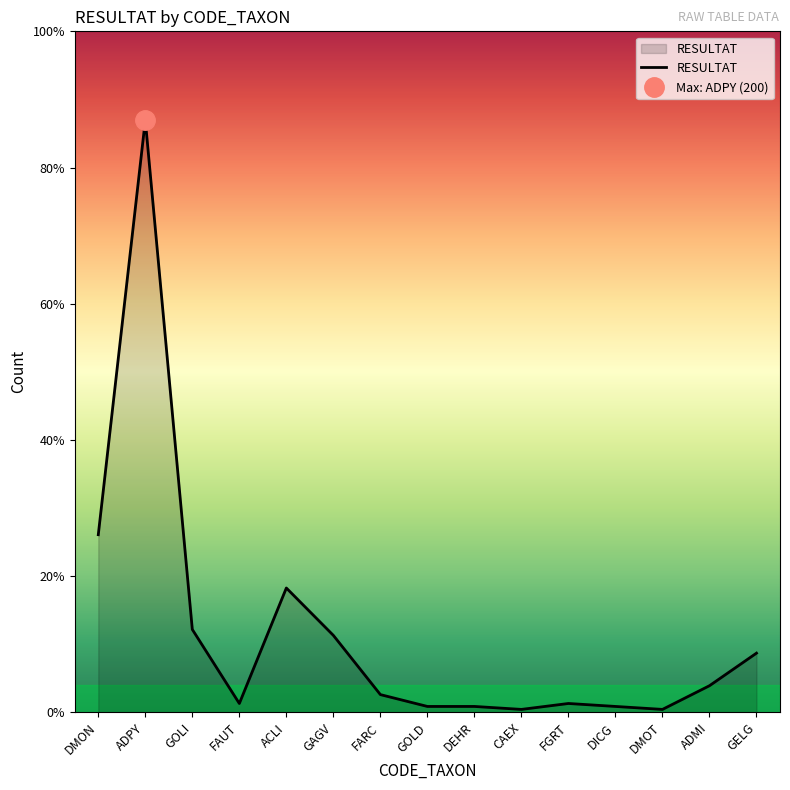

What is the maximum value shown in the chart?

200